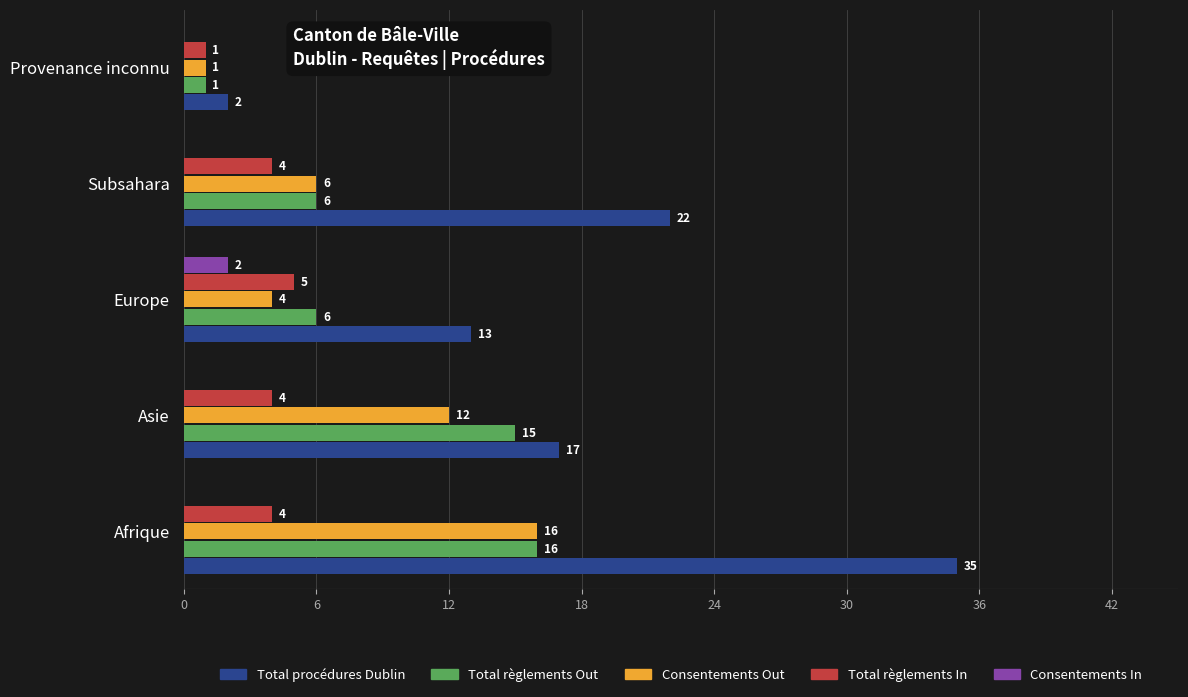

What is the highest value of the Total règlements In series?

5